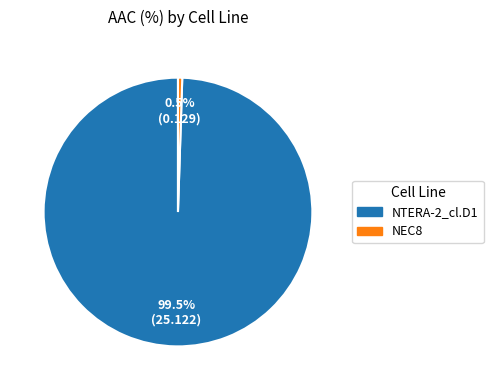

Rank the categories by value from lowest to highest.

NEC8, NTERA-2_cl.D1